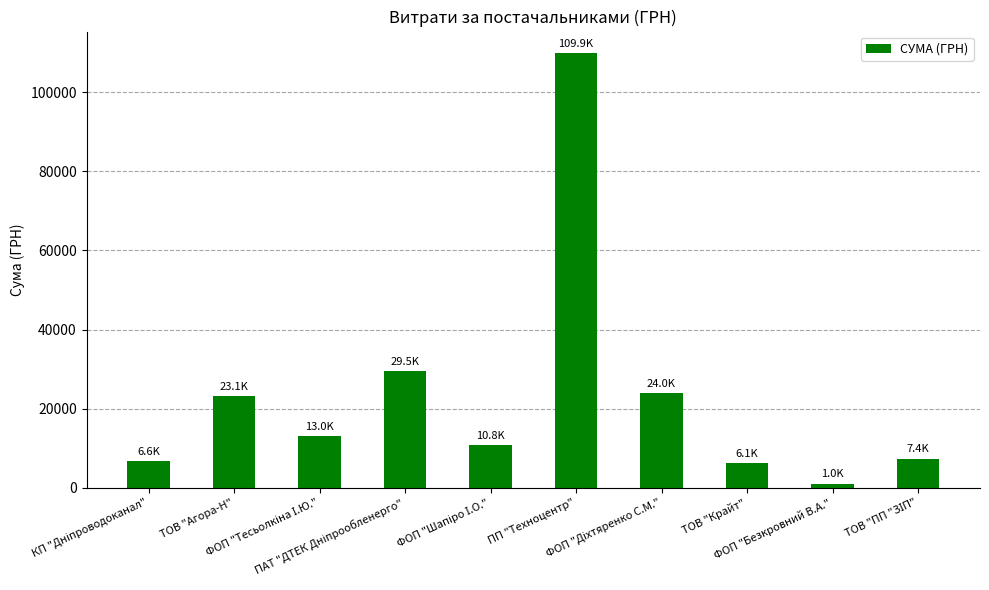

What is the greatest value displayed?

109857.0